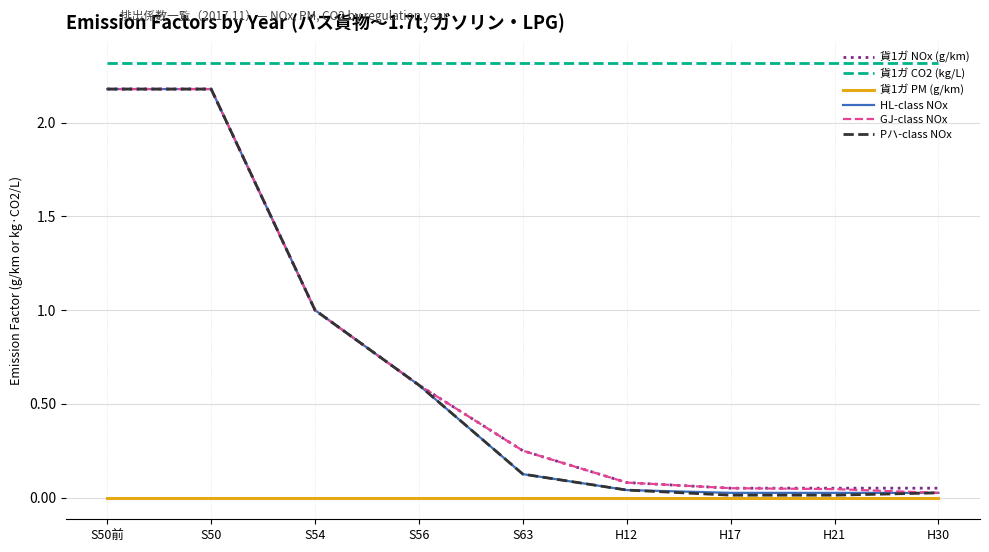

What position from the left is S56?

4